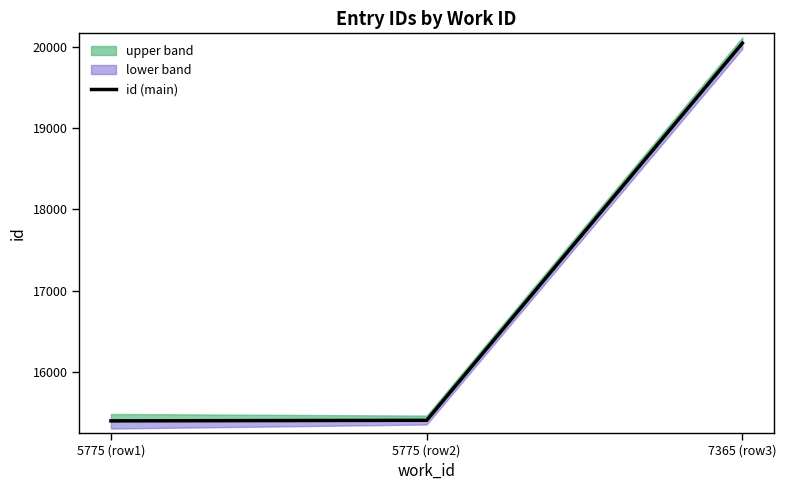

Rank the categories by value from lowest to highest.

5775 (row1), 5775 (row2), 7365 (row3)